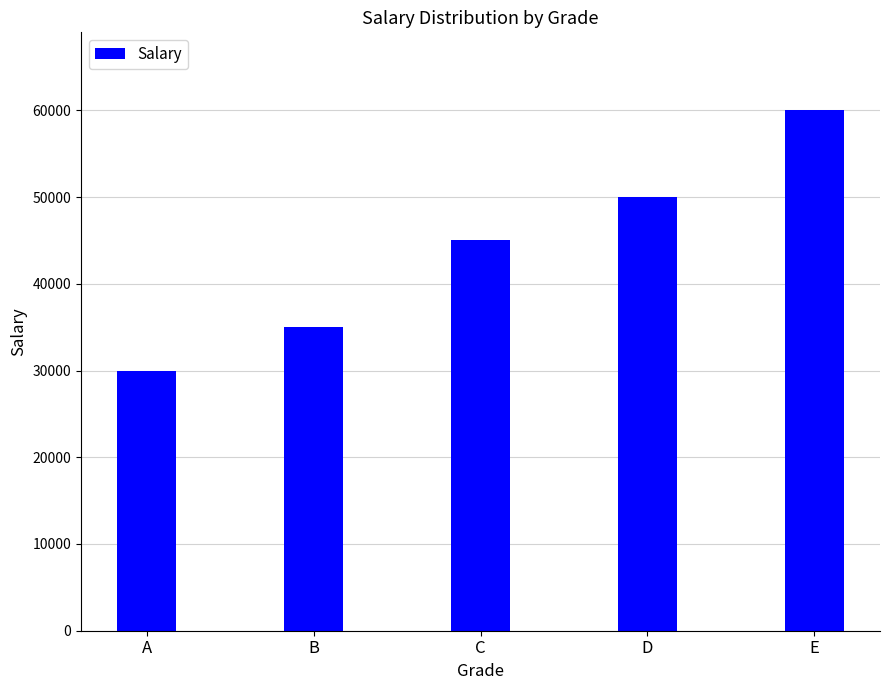

What is the difference between the values at B and A?

5000